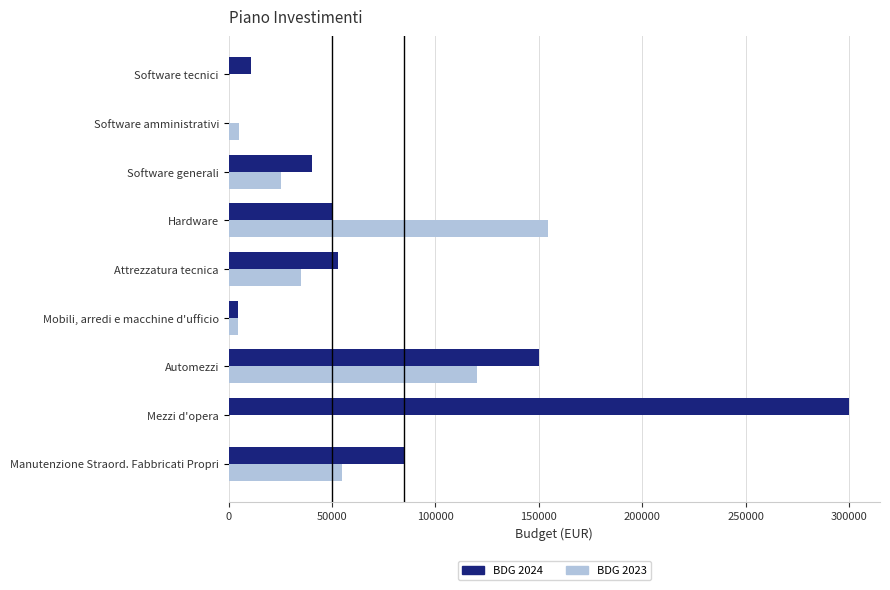

True or false: BDG 2024 has a value of 150000 at Automezzi.

True